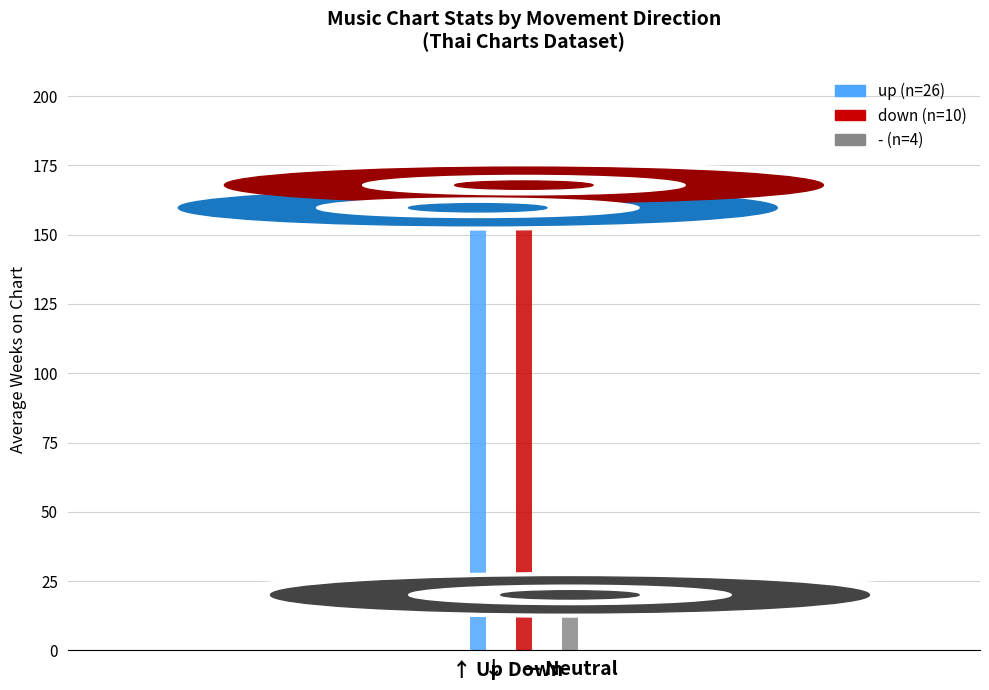

Reading left to right, list all the values displayed in this chart.

↑ Up=159.7	↓ Down=167.9	— Neutral=20.0